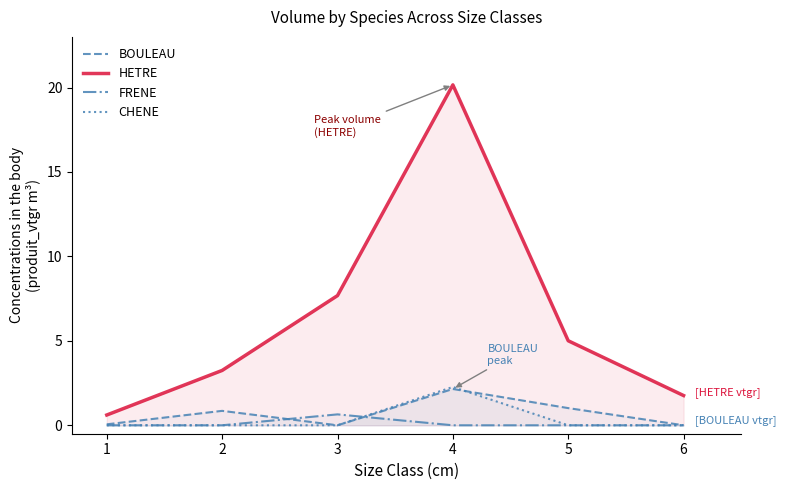

True or false: HETRE and CHENE intersect in this chart.

False